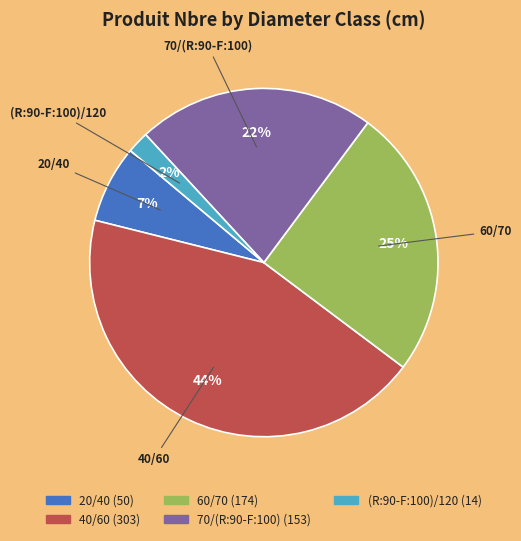

What is the ratio of the value at 70/(R:90-F:100) to the value at 60/70?

0.9